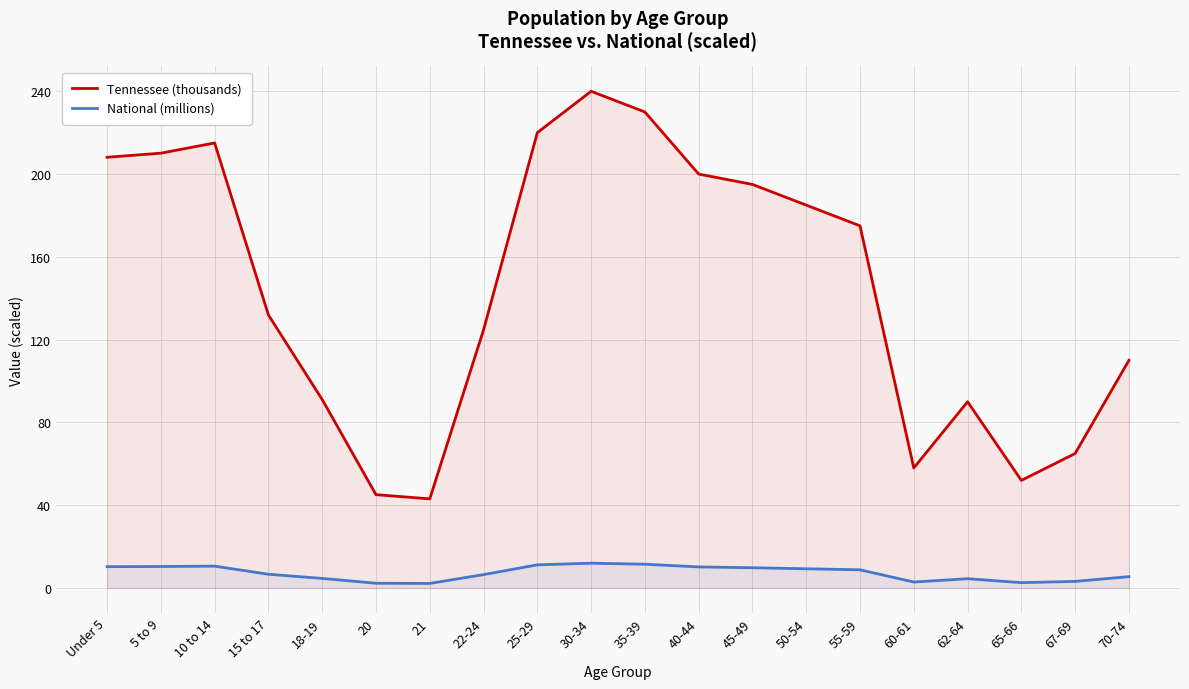

True or false: National (millions) and Tennessee (thousands) intersect in this chart.

False